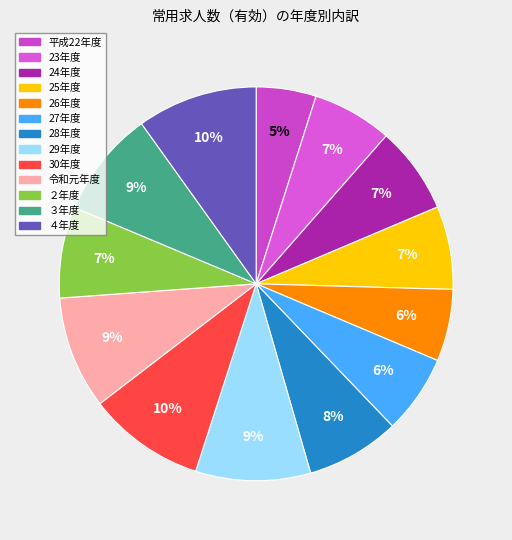

Is the sum of 28年度 and 平成22年度 greater than half?

No